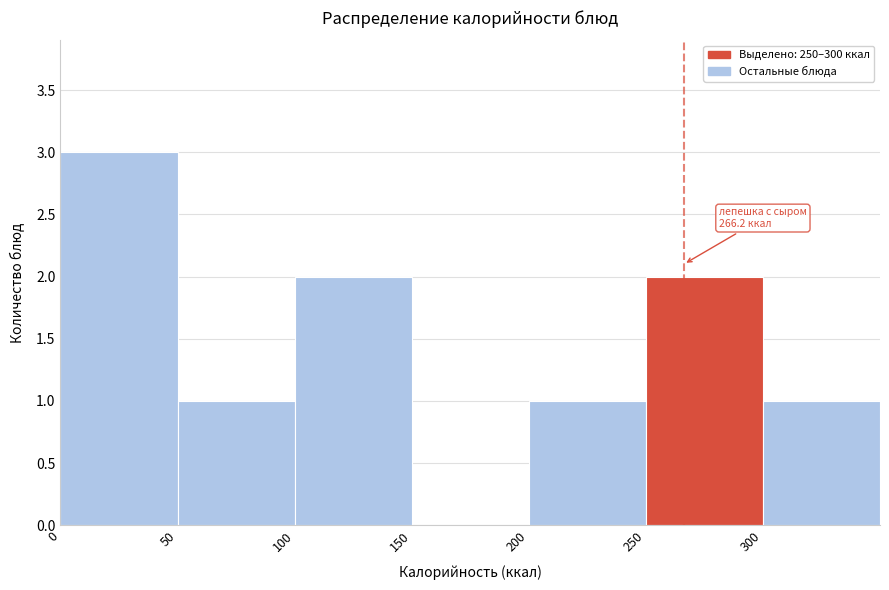

Which range on the x-axis has the tallest bar?

0 to 50